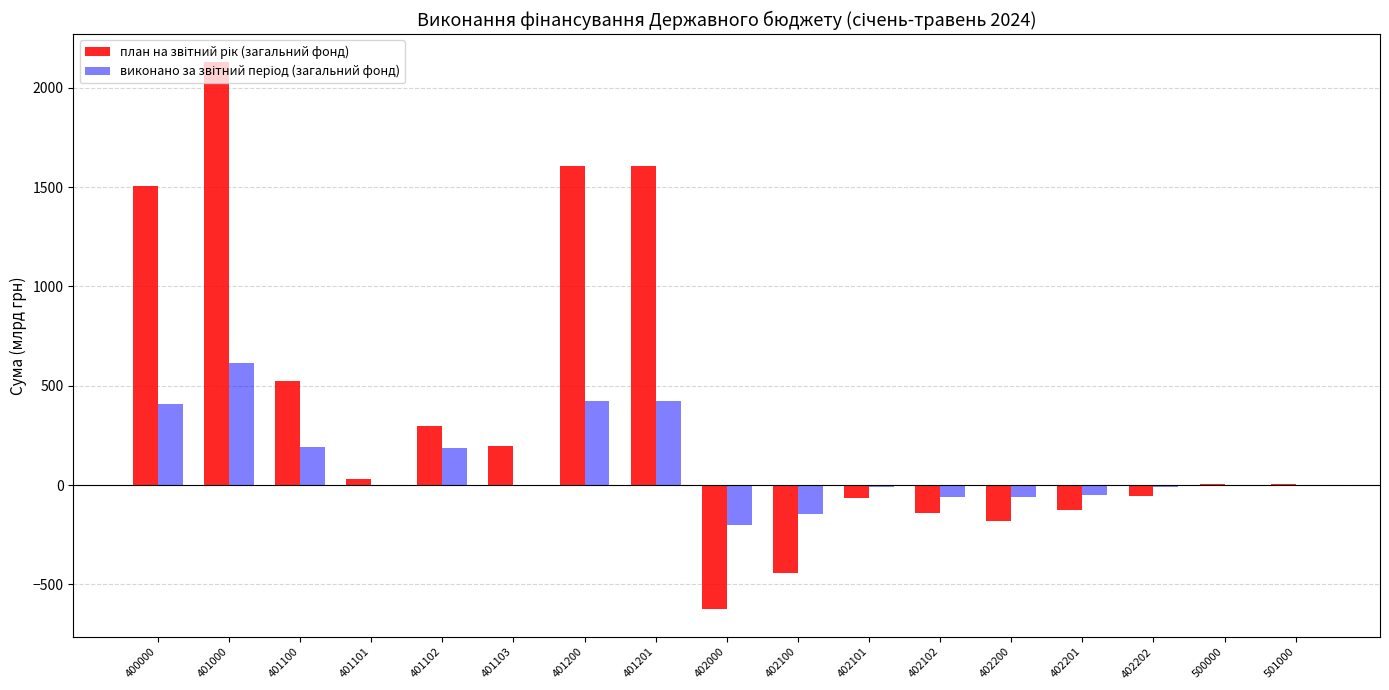

What is the maximum value shown in the chart?

2131.8